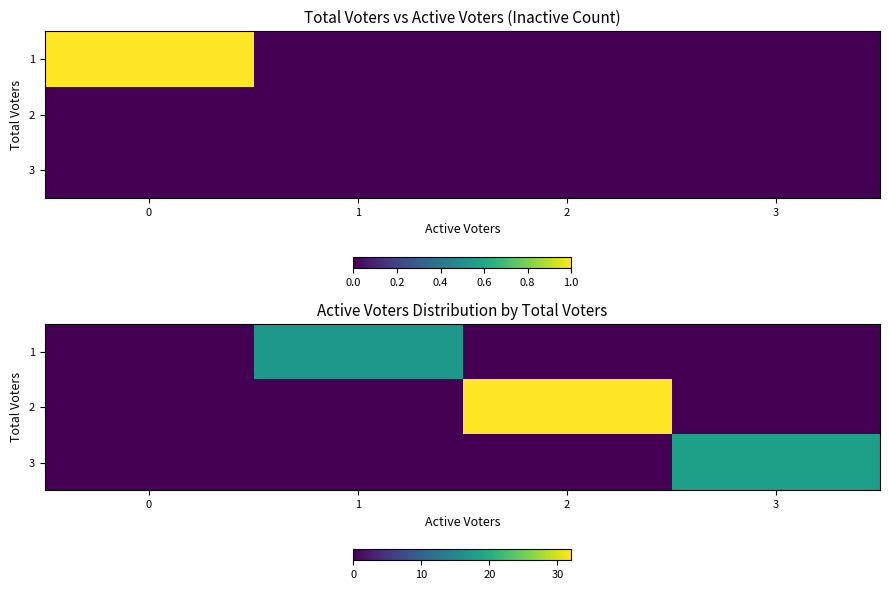

Which label corresponds to the largest value in the chart?

2